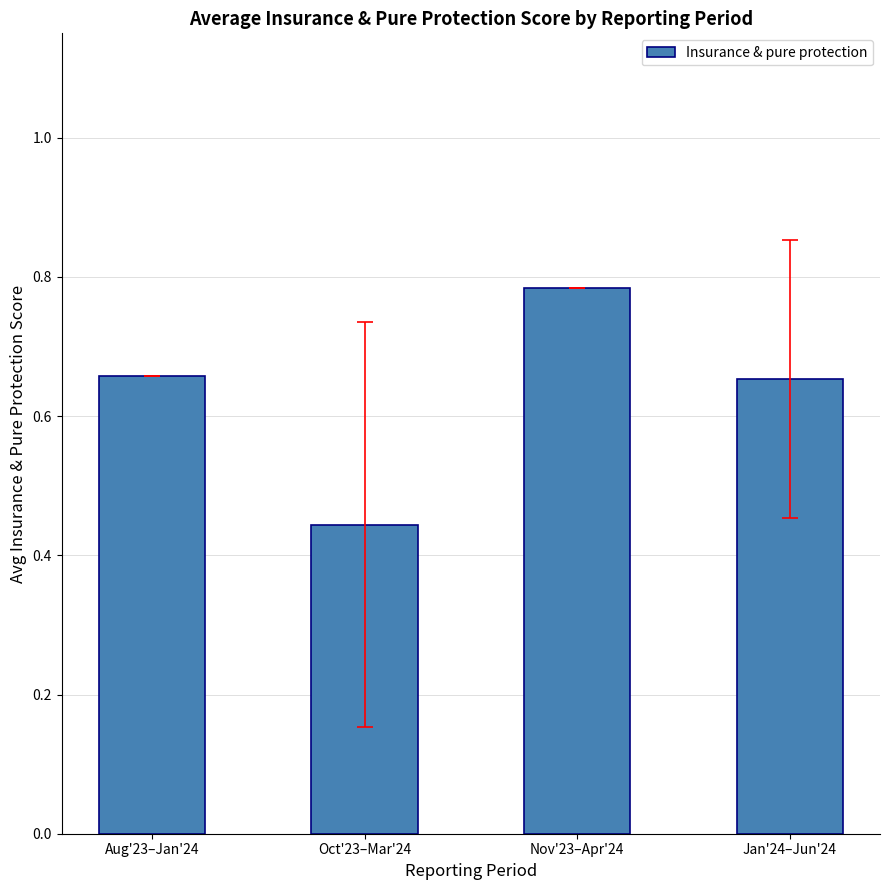

Count the values in the range 0 to 1.

4